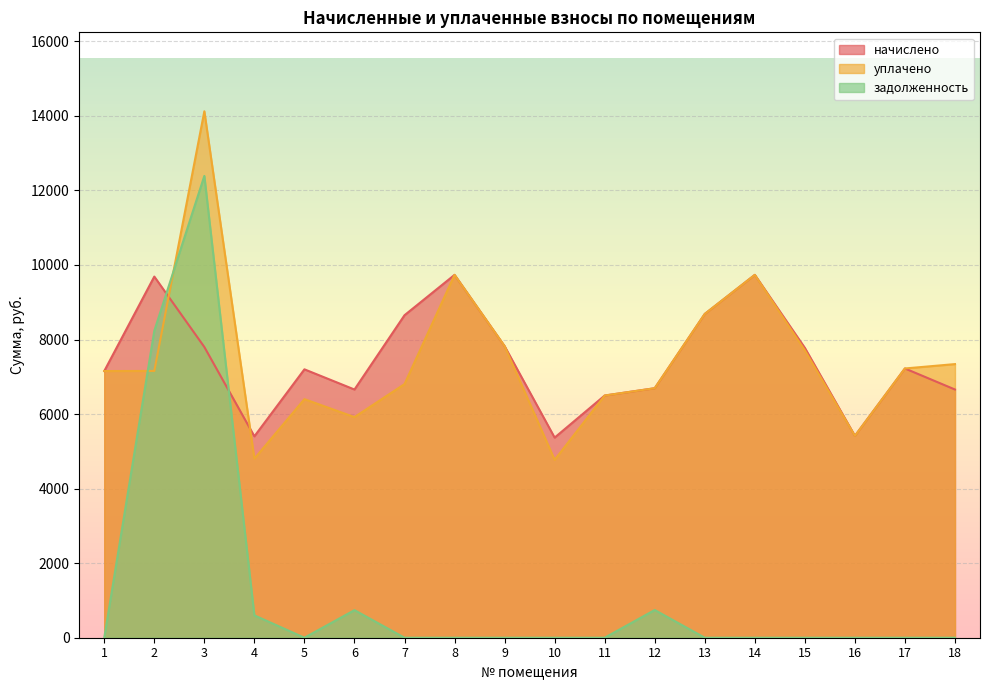

Reading right to left, extract all data points from this chart.

начислено: 18=6658.6	17=7223.0	16=5414.4	15=7776.0	14=9734.4	13=8686.1	12=6693.1	11=6497.3	10=5368.3	9=7822.1	8=9734.4	7=8651.5	6=6658.6	5=7200.0	4=5402.9	3=7799.0	2=9688.3	1=7153.9
уплачено: 18=7340.6	17=7223.0	16=5414.4	15=7708.5	14=9734.4	13=8686.1	12=6693.1	11=6497.3	10=4771.8	9=7822.1	8=9734.4	7=6804.1	6=5918.7	5=6400.0	4=4803.9	3=14122.2	2=7156.9	1=7153.9
задолженность: 18=0.0	17=0.0	16=0.0	15=0.0	14=0.0	13=0.0	12=743.7	11=0.0	10=0.0	9=0.0	8=0.0	7=0.0	6=739.8	5=0.0	4=599.6	3=12389.1	2=8233.4	1=0.0